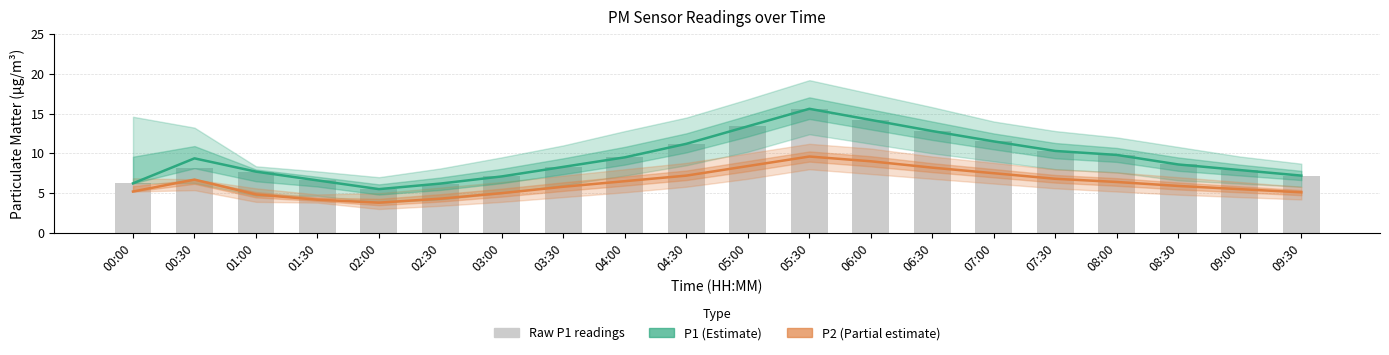

Does the chart contain stacked bars?

No